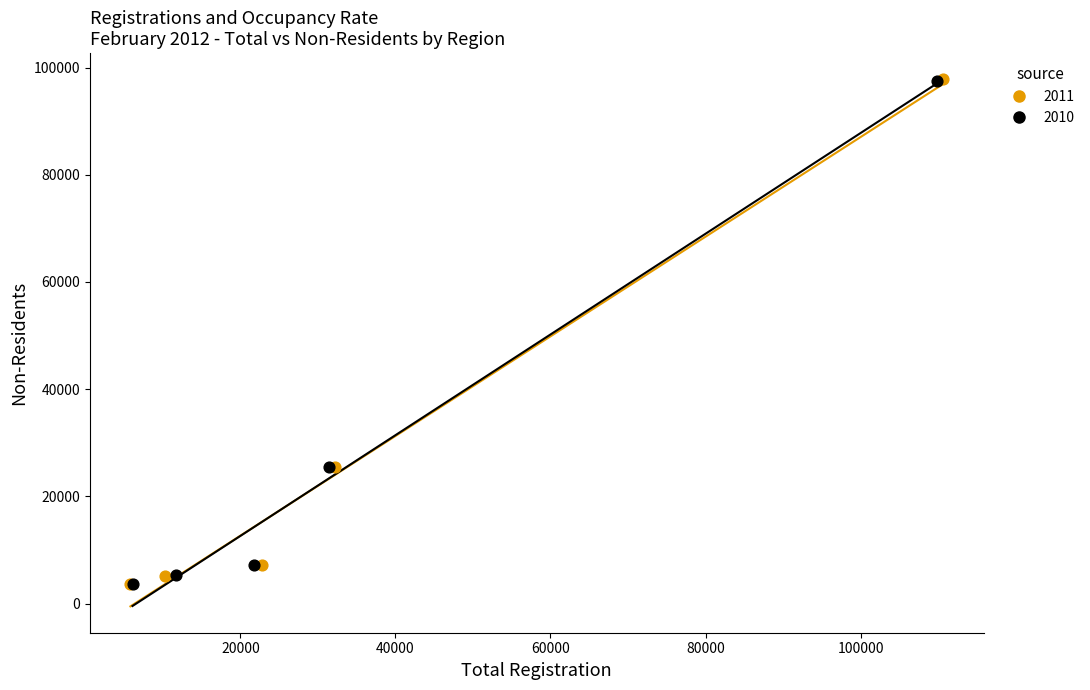

What are all the series names shown in the legend?

2011, 2010